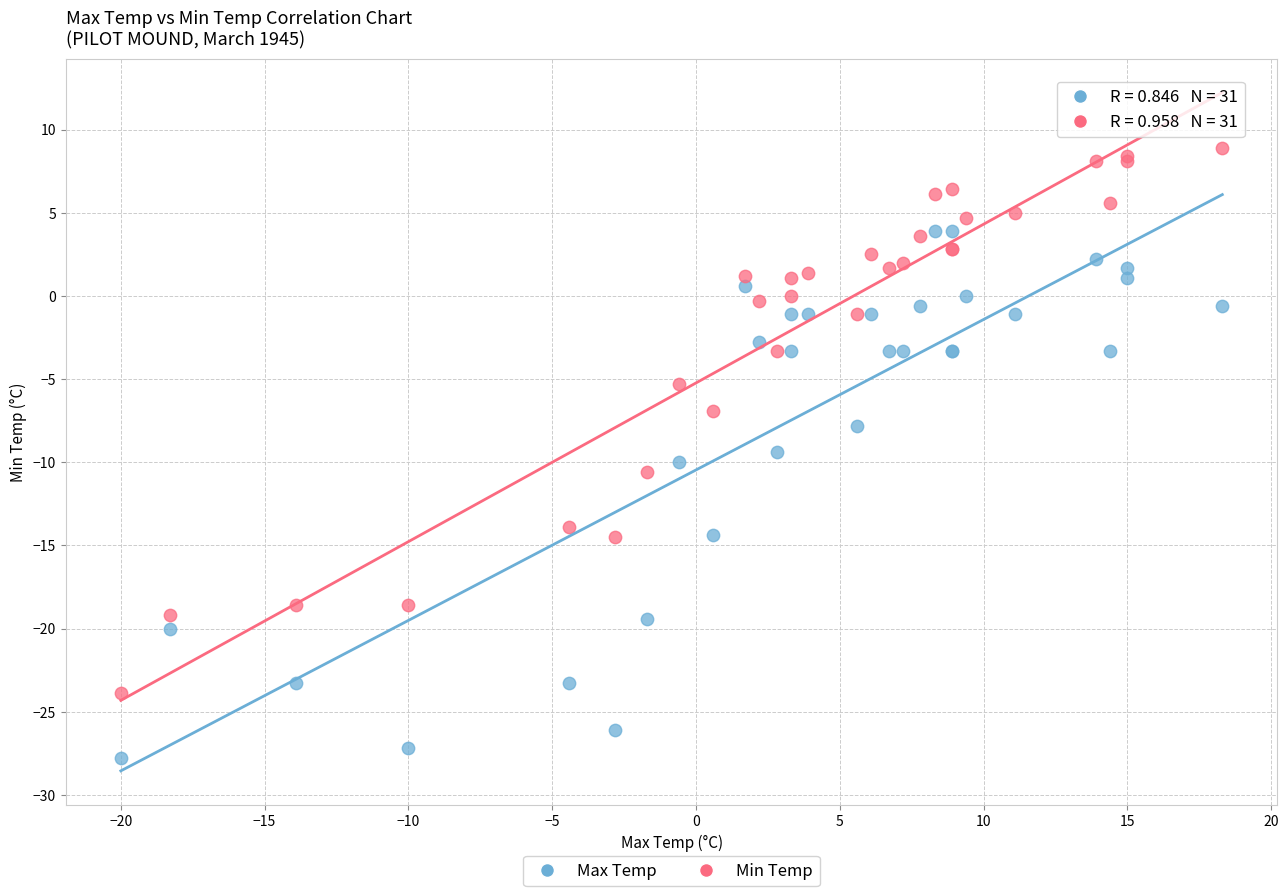

Which series reaches the minimum Y coordinate?

Max Temp